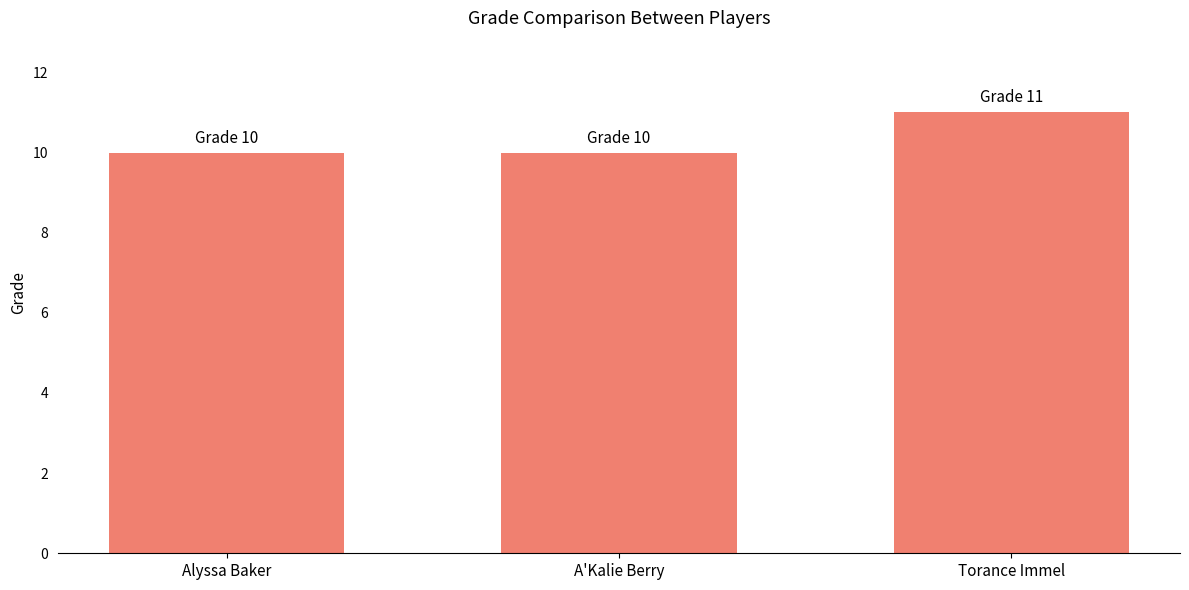

Reading left to right, list all the values displayed in this chart.

10	10	11